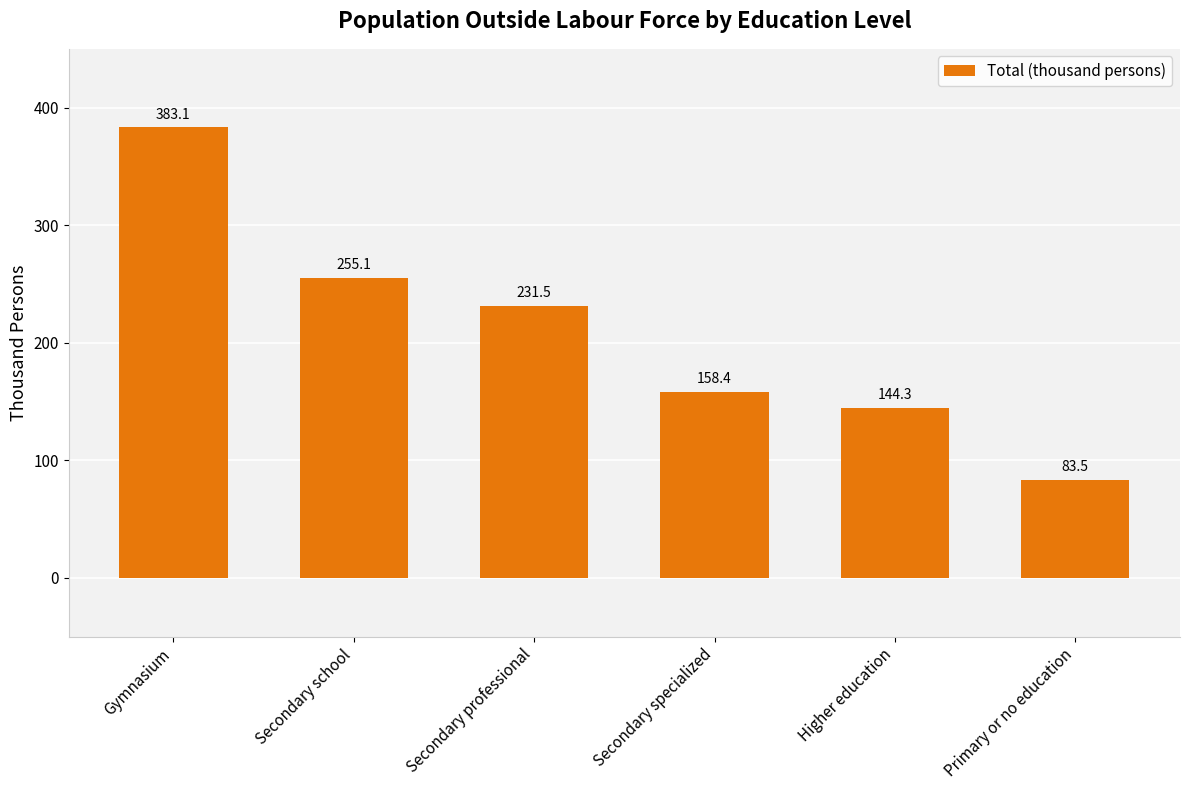

How many categories are shown in the chart?

6